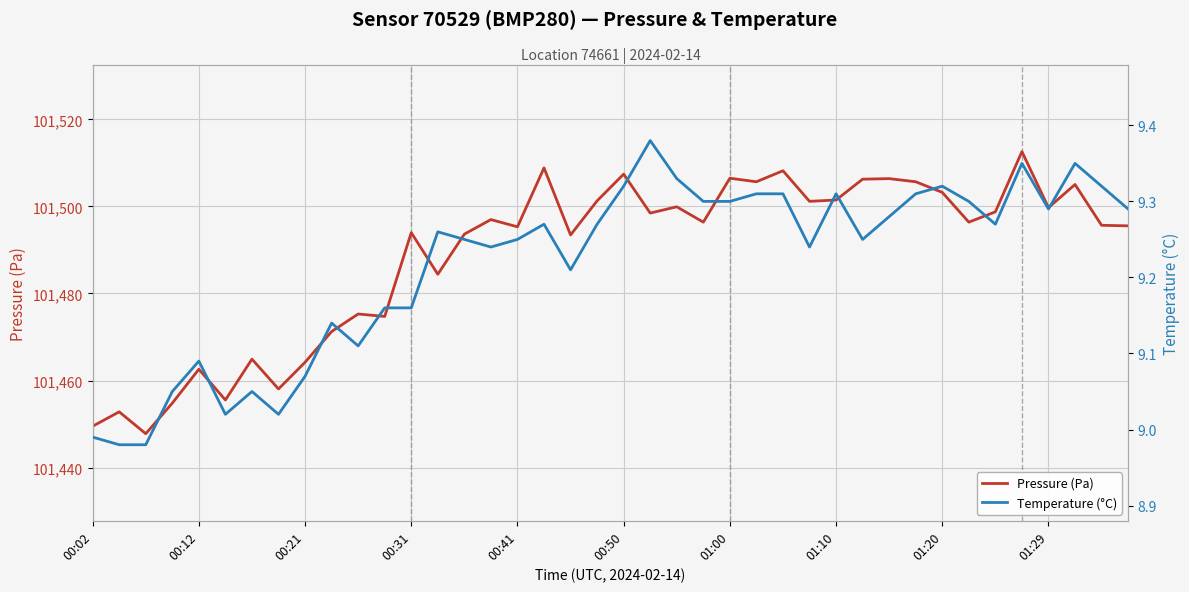

Which has a higher value, 10 or 30?

30